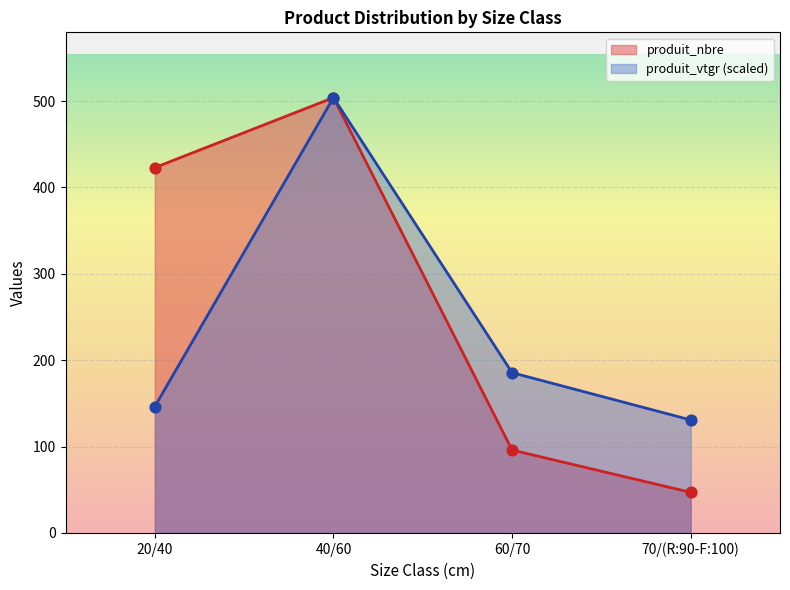

Which series has the largest total across all categories?

produit_nbre